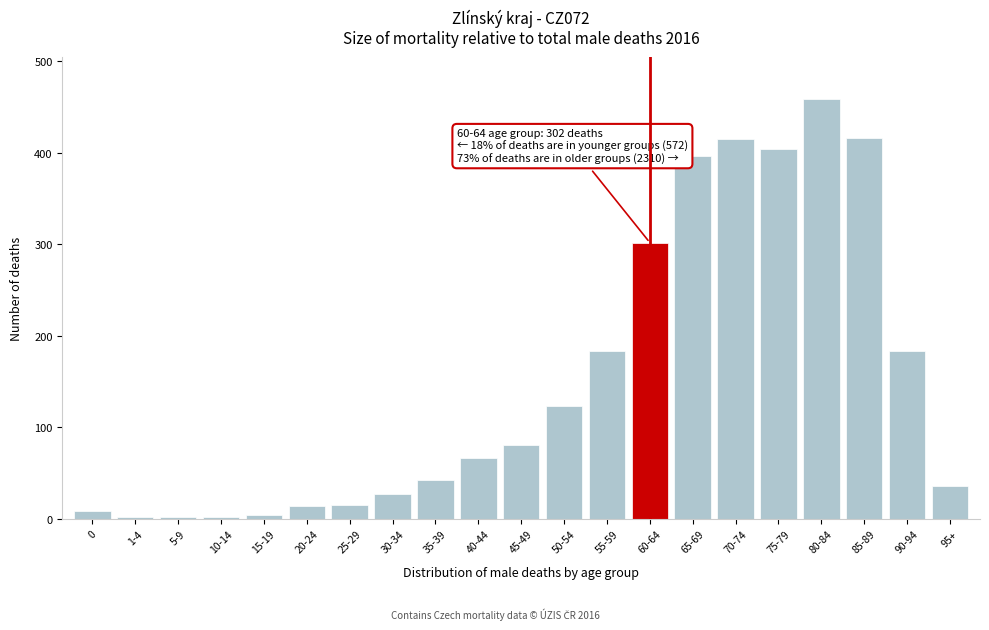

What is the label of the 17th bar from the right?

15-19